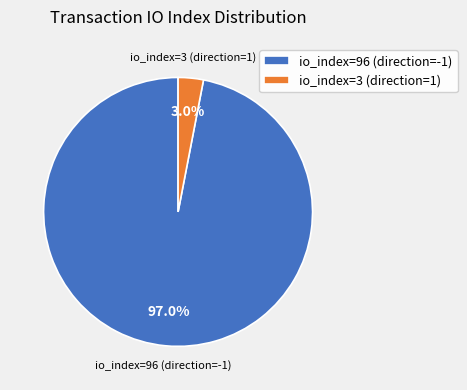

How much of the chart is everything except io_index=3 (direction=1)?

97.0%